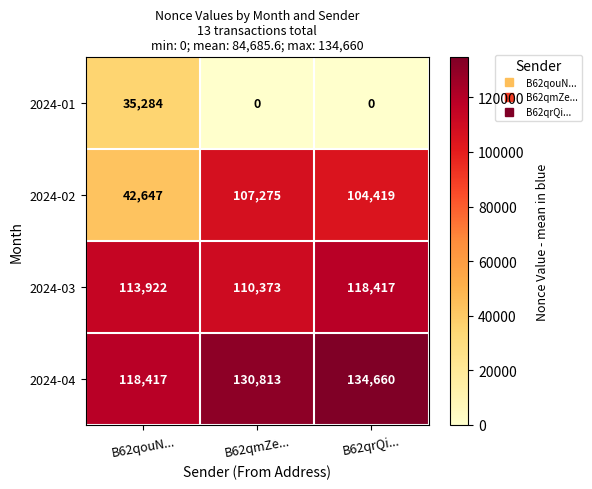

What is the approximate value of 2024-03 at B62qouN...?

113922